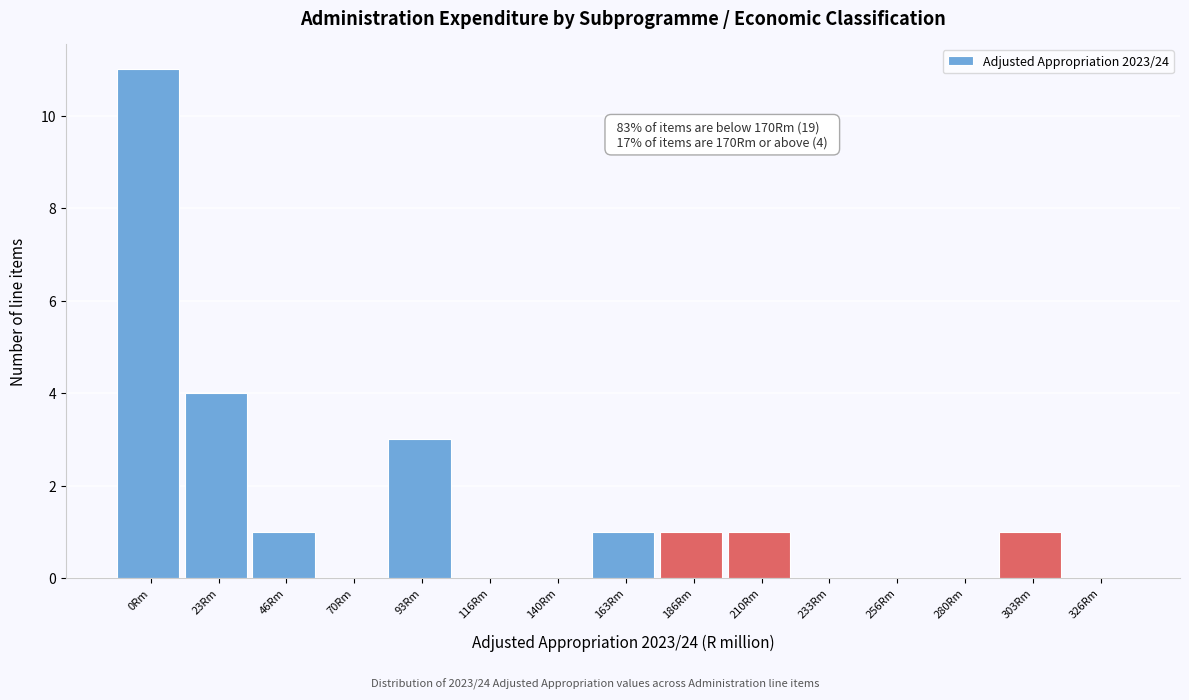

Reading left to right, list all the values displayed in this chart.

0Rm=11	23Rm=4	46Rm=1	70Rm=0	93Rm=3	116Rm=0	140Rm=0	163Rm=1	186Rm=1	210Rm=1	233Rm=0	256Rm=0	280Rm=0	303Rm=1	326Rm=0